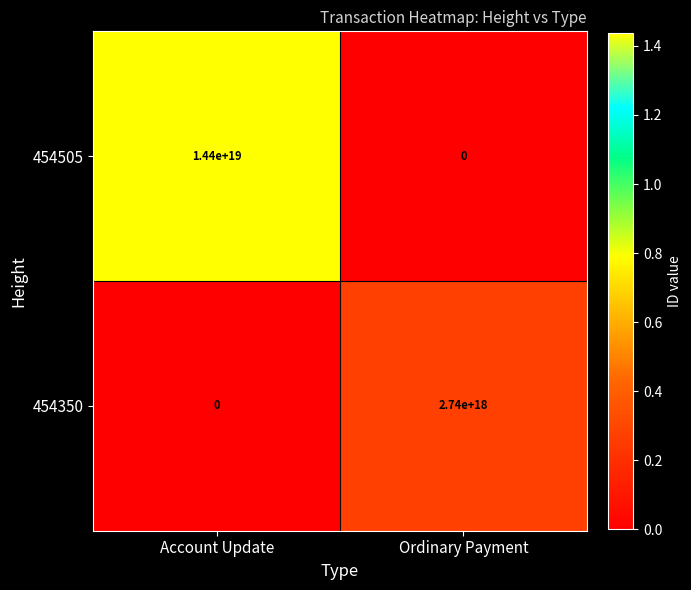

At which category is the sum across all series the highest?

Account Update